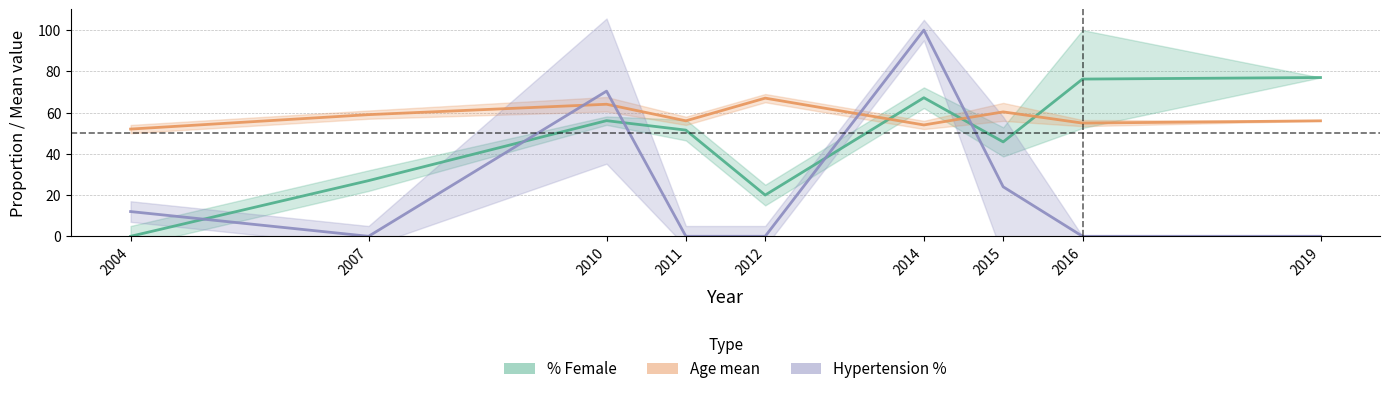

Where is Age mean nearest to the value 59?

2007